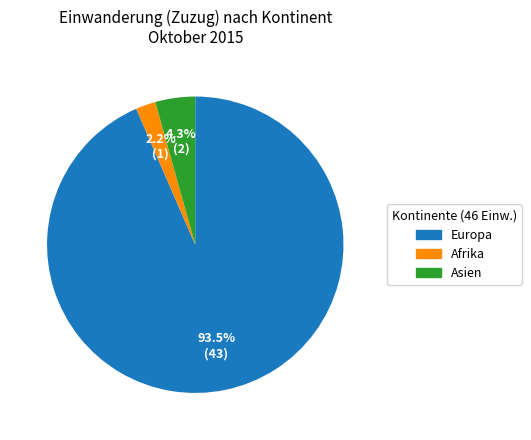

To the nearest percent, what is the average slice percentage?

33%